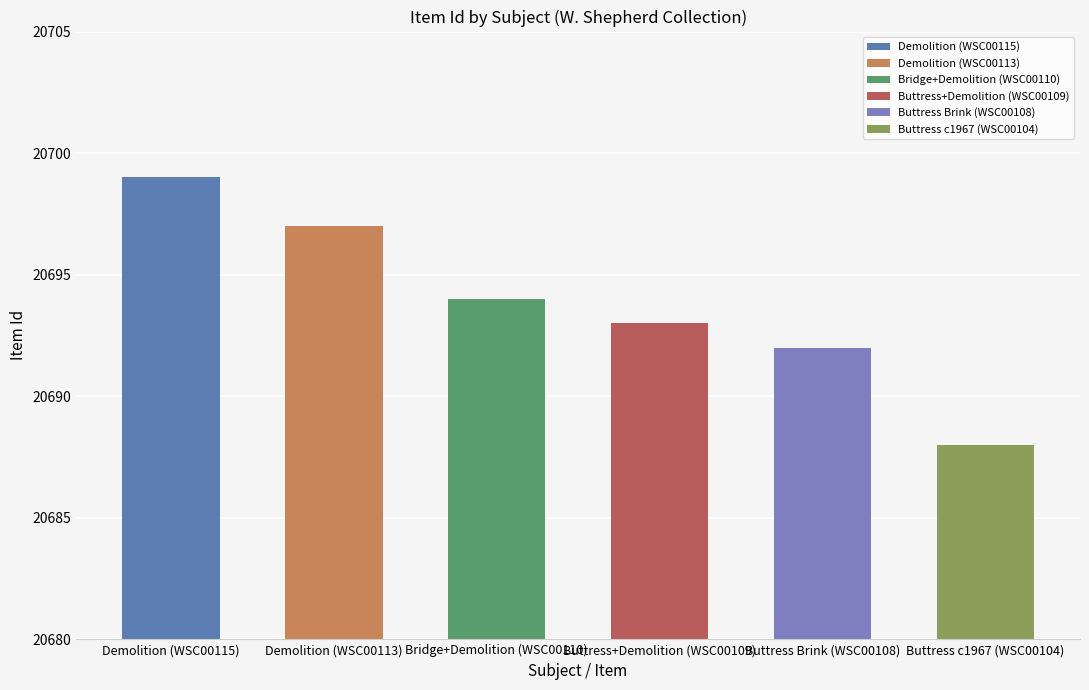

Read the value at Buildings, Buttress Brink, Demolition, to the nearest 5.

20700